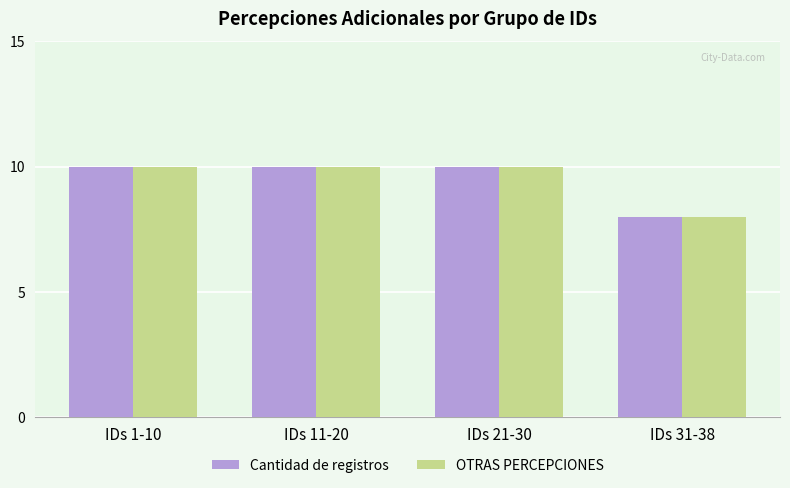

What is the label of the 1st bar from the left?

IDs 1-10